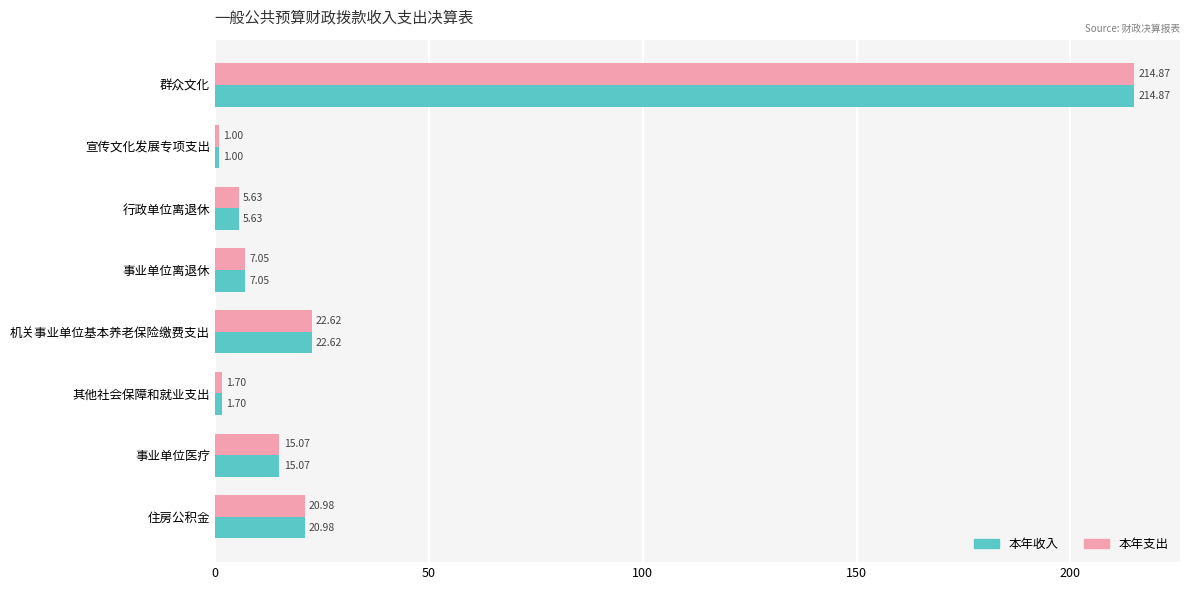

At which label is 本年支出 closest to 107?

机关事业单位基本养老保险缴费支出